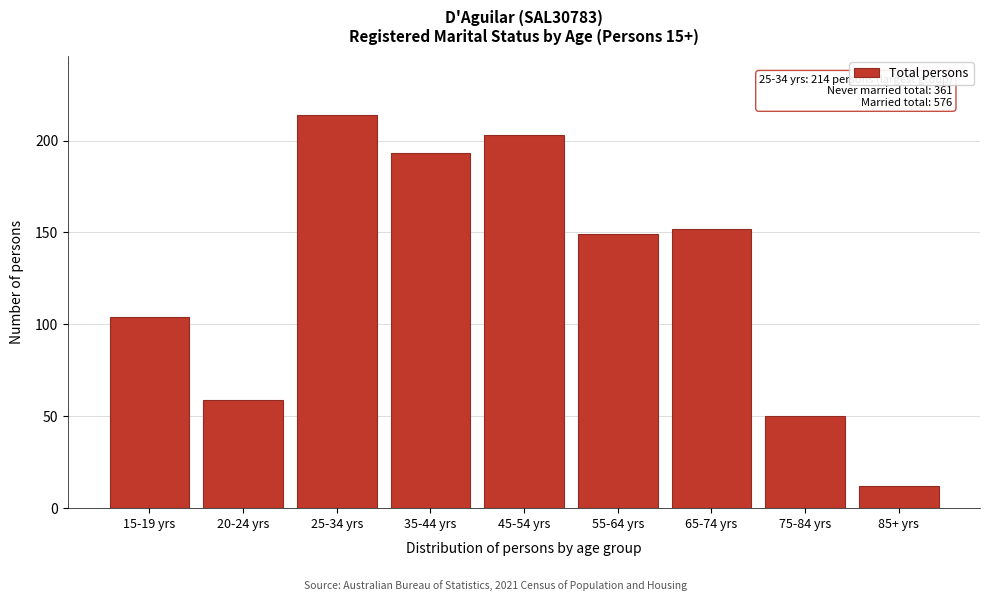

Reading left to right, what are all the values shown in this chart?

104	59	214	193	203	149	152	50	12